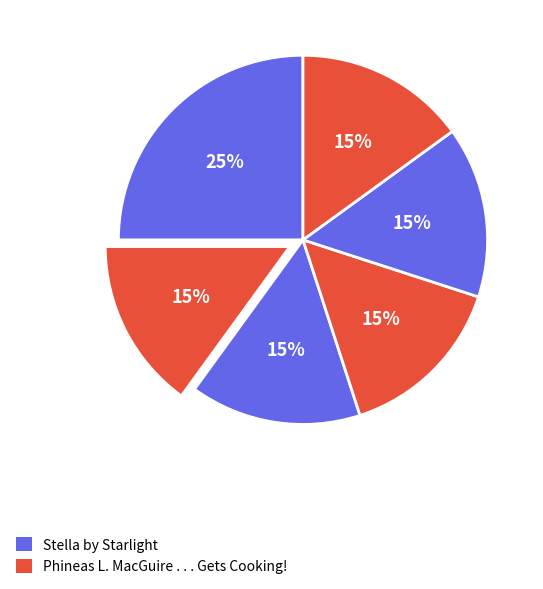

How many segments does this pie chart have?

6